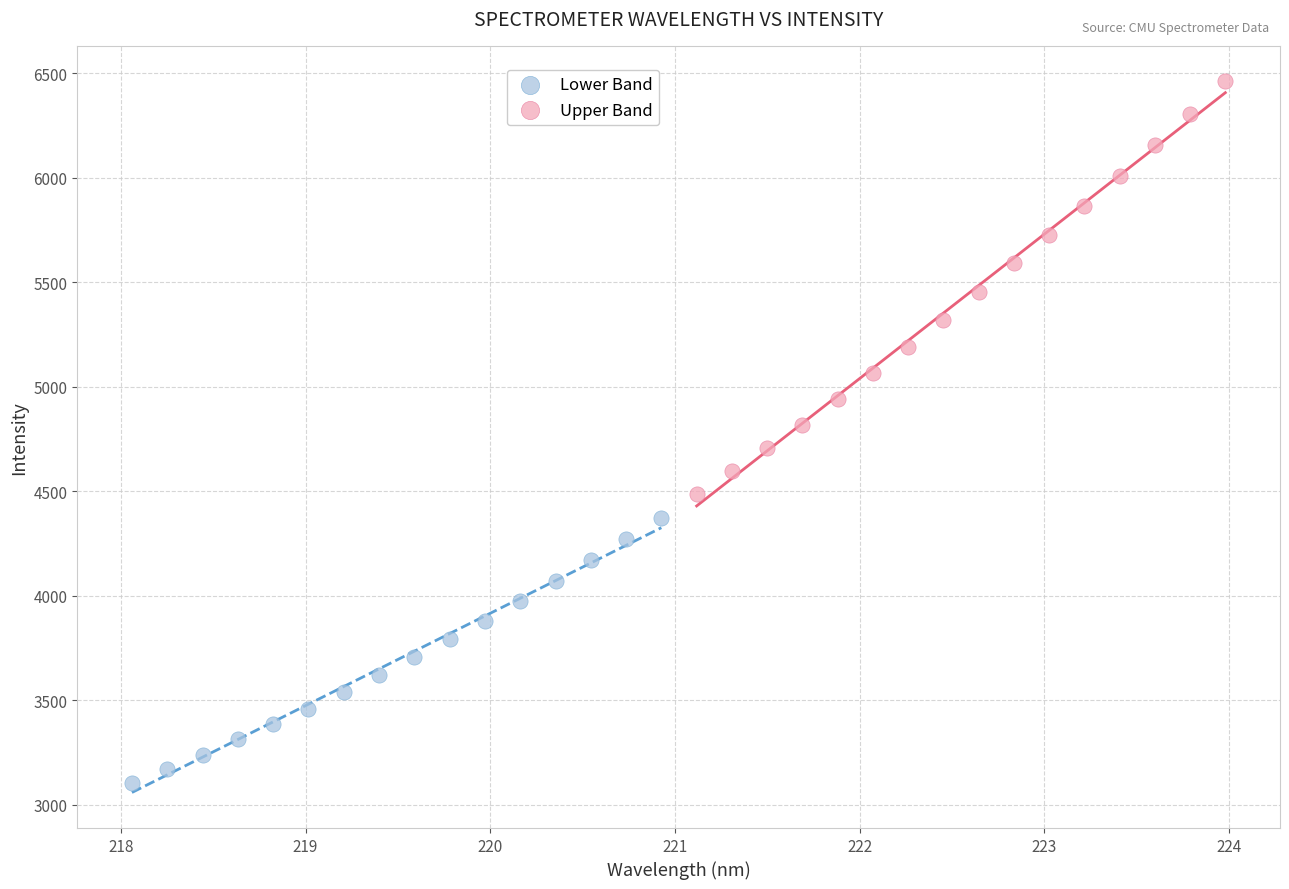

Which series contains the highest Y value?

Upper Band